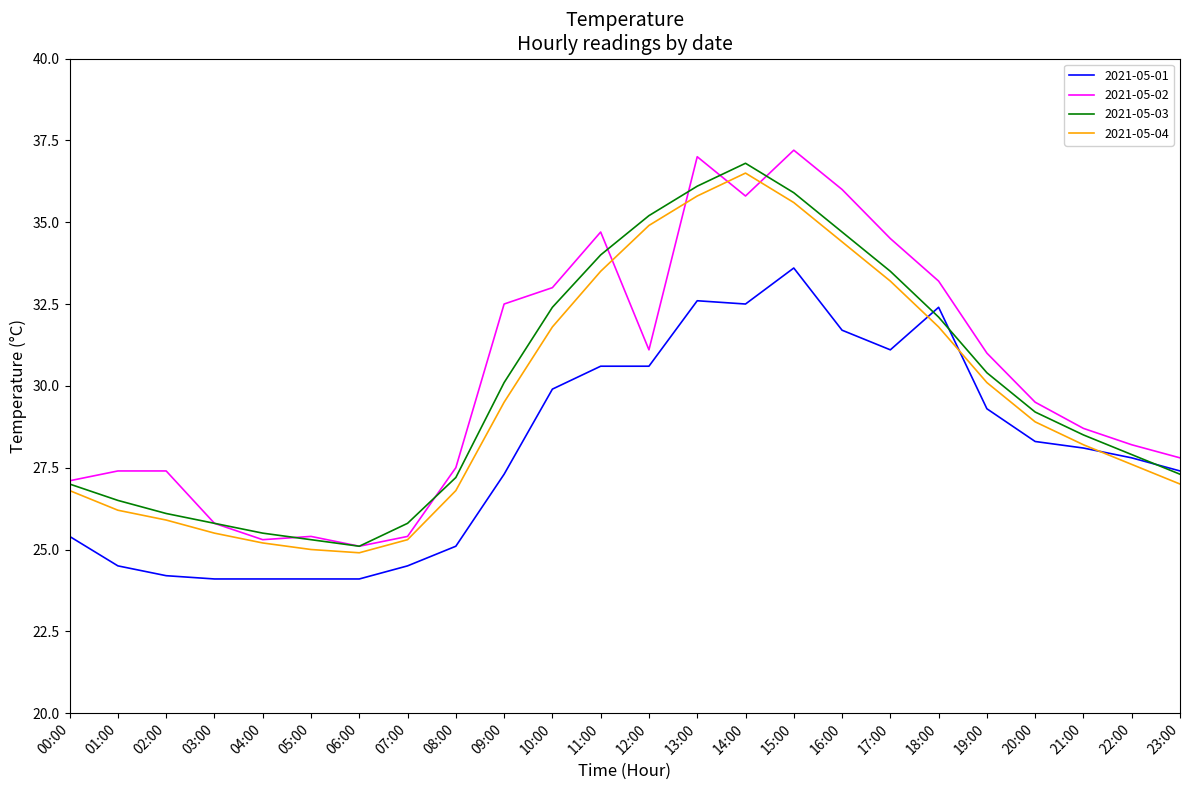

Is the value of 2021-05-04 at 21:00 greater than the value of 2021-05-01 at 13:00?

No